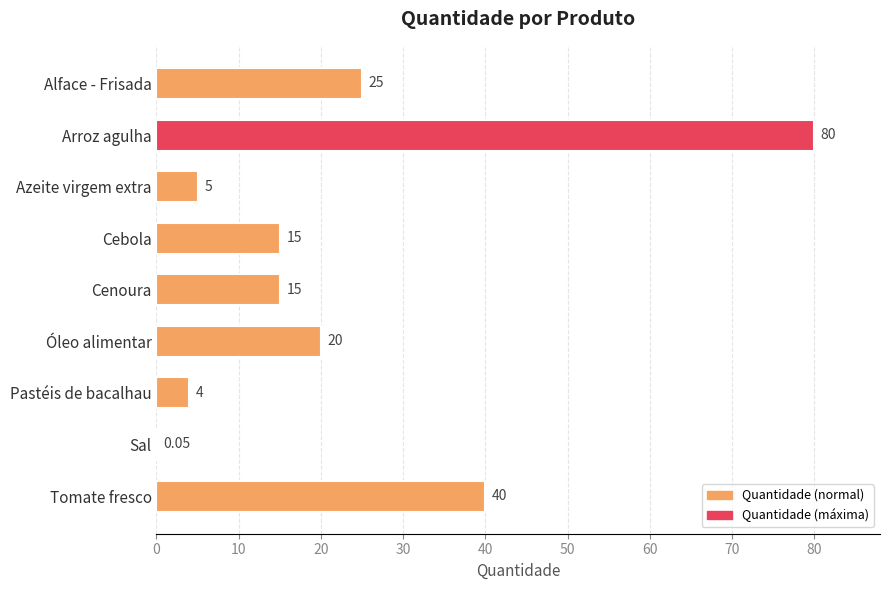

At which category does the chart reach its peak across all series?

Arroz agulha